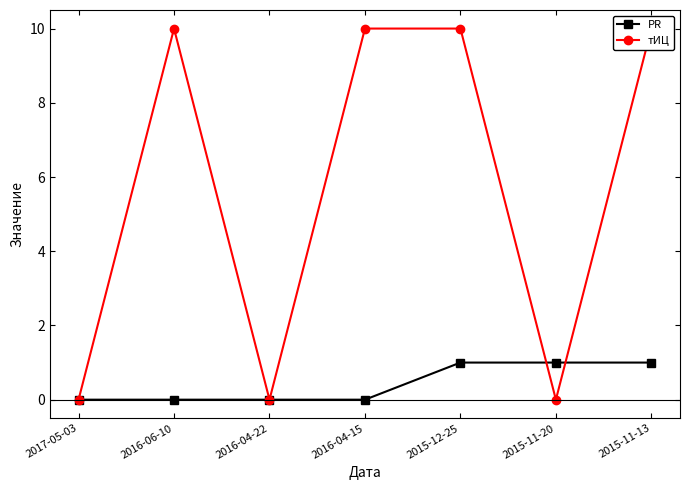

Rank the series by their average value, from highest to lowest.

тИЦ, PR